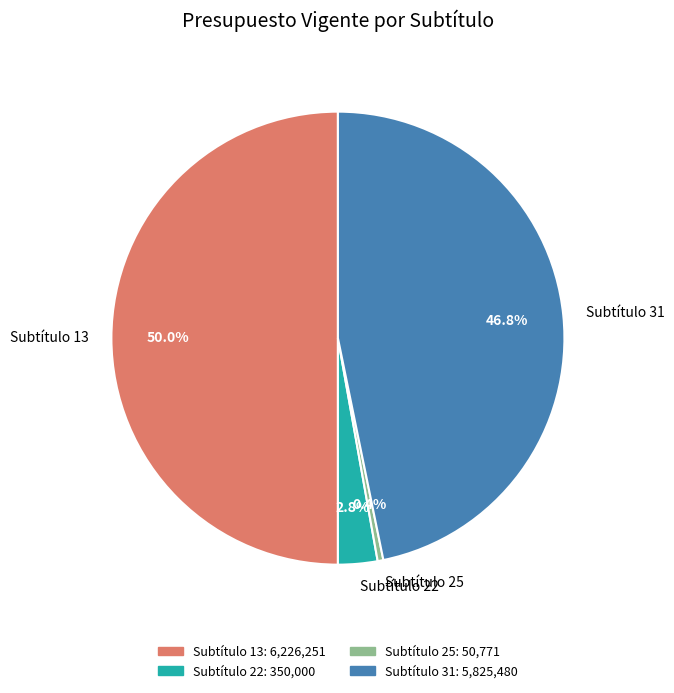

Is Subtítulo 25 the majority of the pie?

No